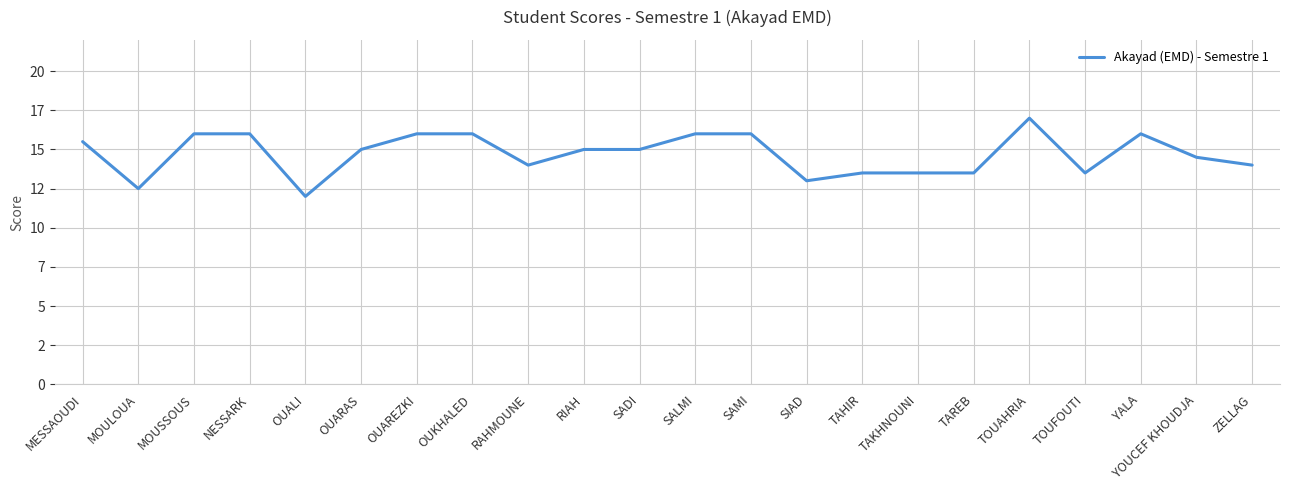

Is this an area chart (filled region under the line)?

No